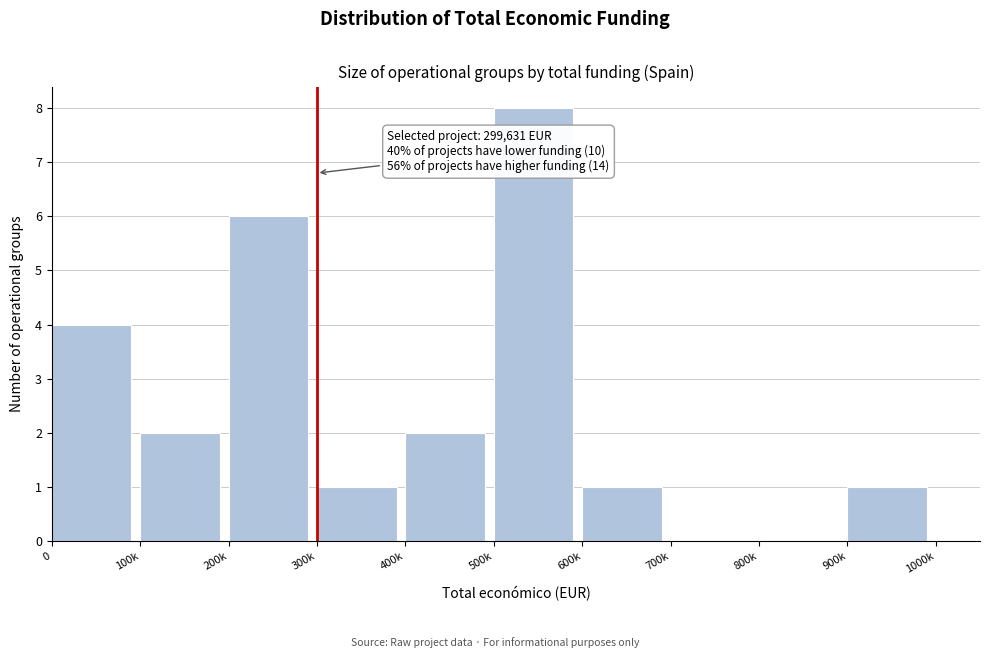

Reading right to left, list all the values displayed in this chart.

900k=1	800k=0	700k=0	600k=1	500k=8	400k=2	300k=1	200k=6	100k=2	0=4